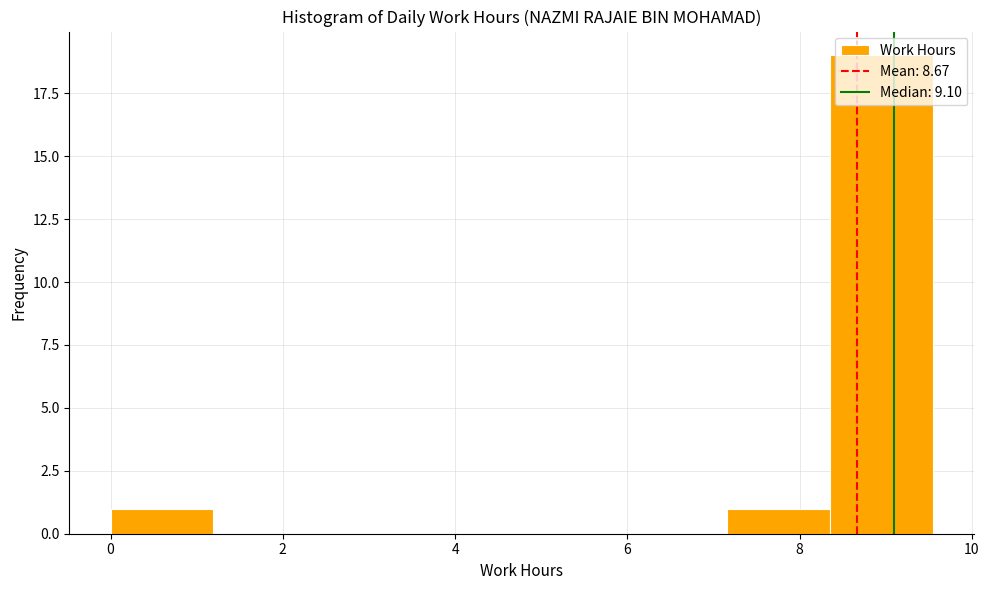

How tall is the bar that spans 7.2 to 8.4 on the x-axis? Neither the bar edges nor the heights are printed on the chart, so give them approximately, as read against the axes.

1